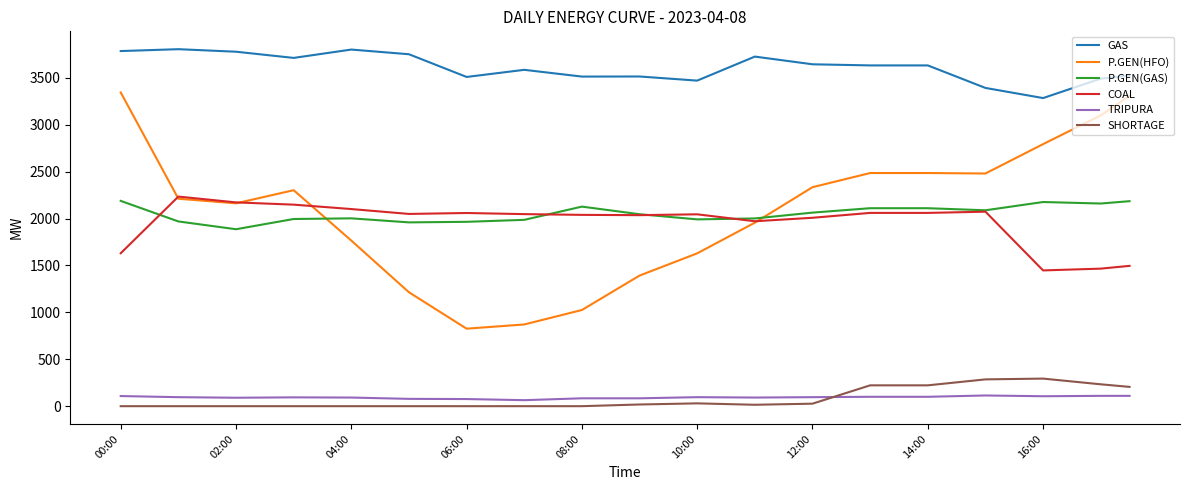

What is the maximum value for TRIPURA?

114.0